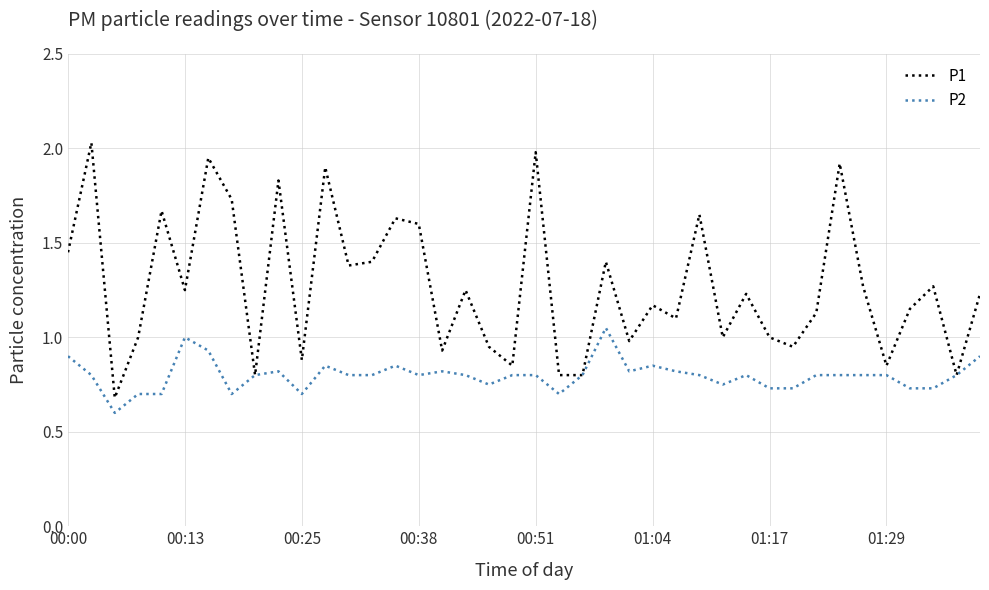

How many interior local peaks does the P1 series have?

14